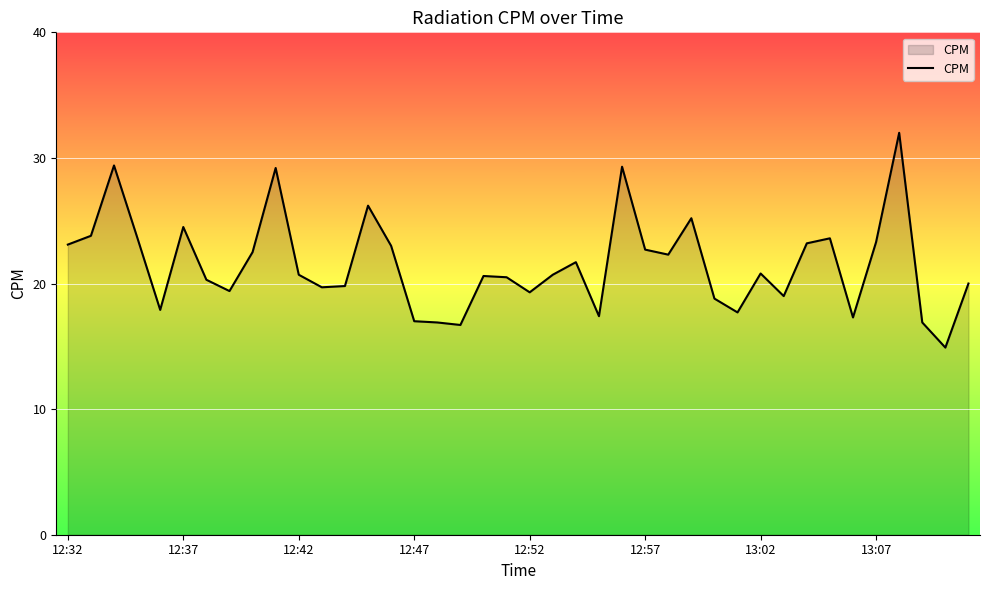

What is the difference between the maximum and minimum values?

17.1